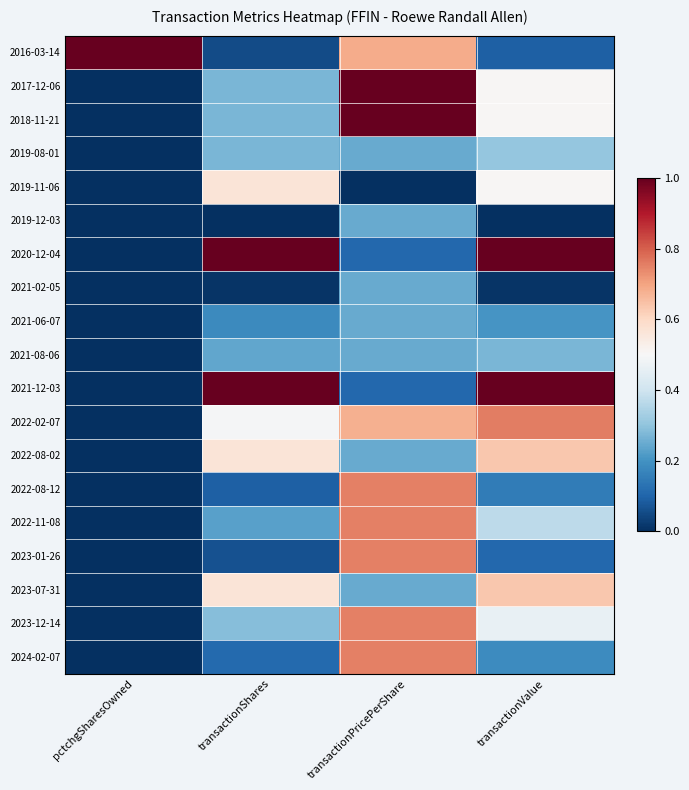

How many data points does each series have?

4